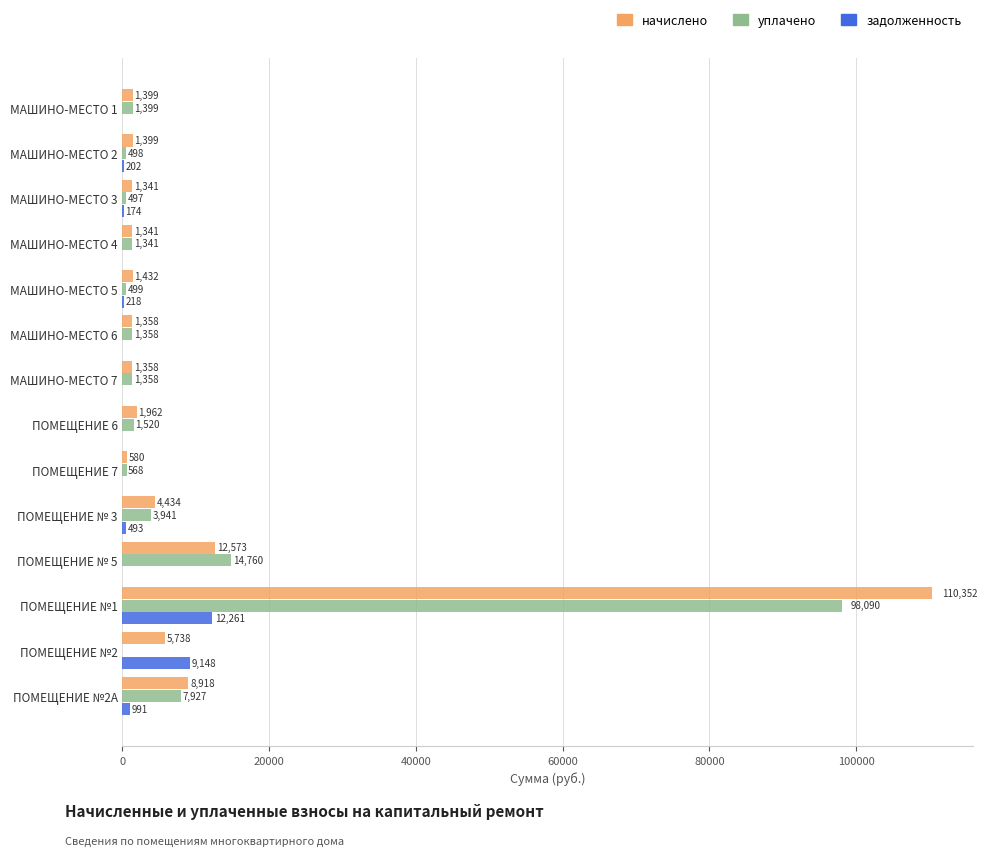

The value of начислено at ПОМЕЩЕНИЕ №1 is 110351.7. True or false?

True